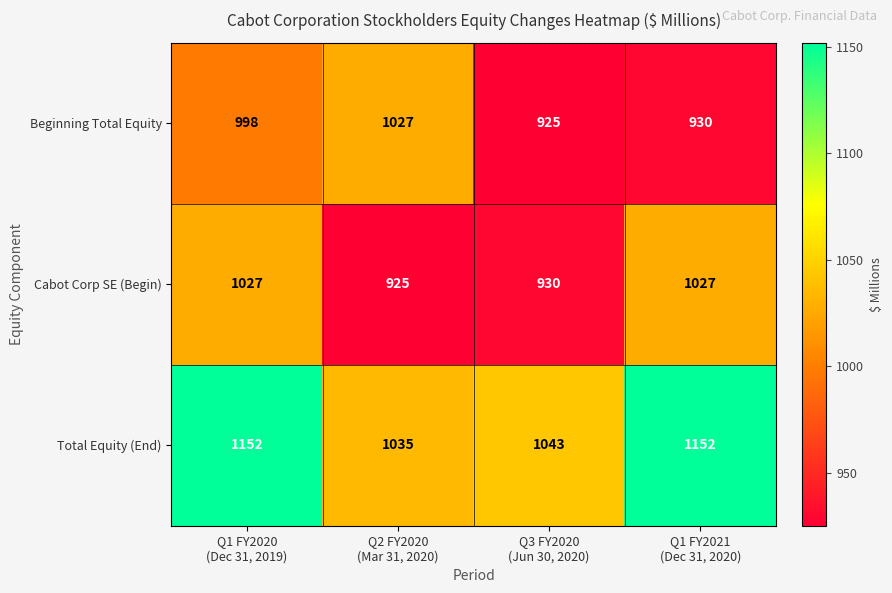

What is the difference between the maximum and minimum values in the Beginning Total Equity series?

102